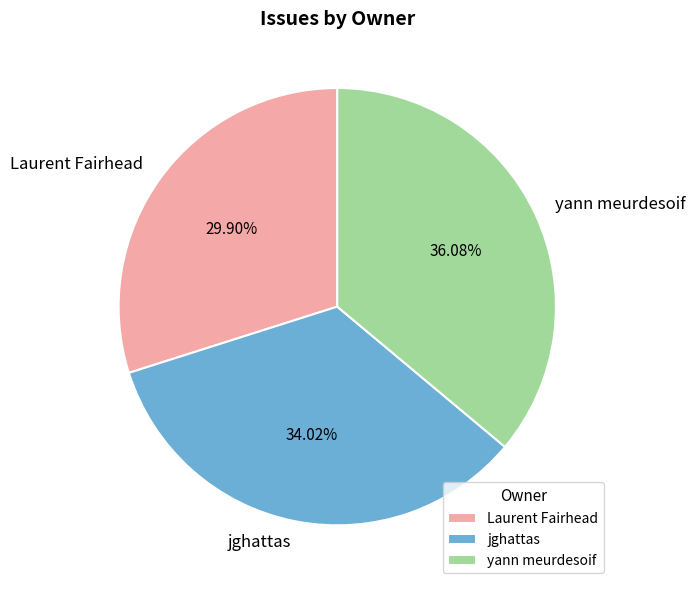

What is the ratio of the value at yann meurdesoif to the value at jghattas?

1.1